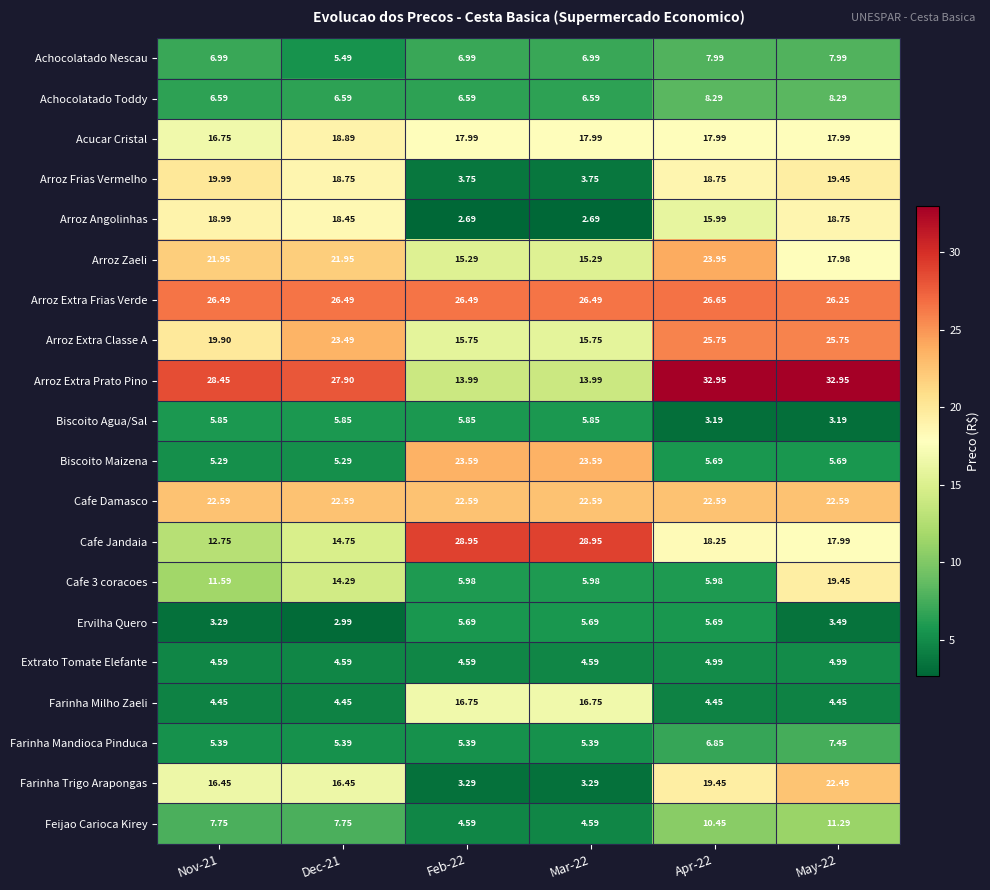

Is the value of Arroz Extra Frias Verde at Apr-22 greater than the value of Biscoito Agua/Sal at Mar-22?

Yes